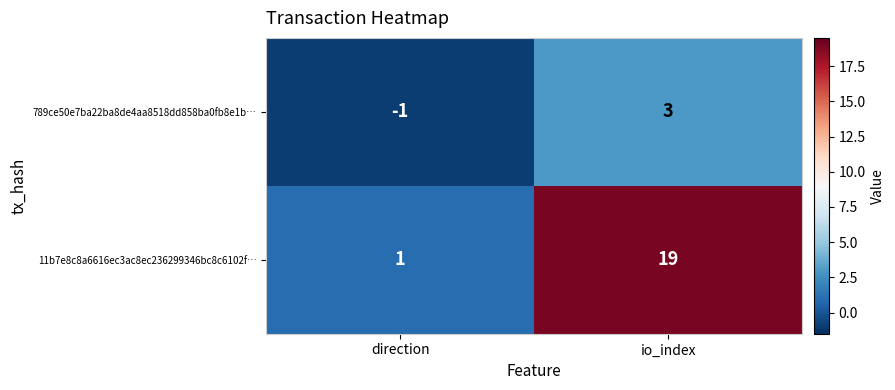

Reading left to right, extract all data points from this chart.

789ce50e7ba22ba8de4aa8518dd858ba0fb8e1b…: direction=-1	io_index=3
11b7e8c8a6616ec3ac8ec236299346bc8c6102f…: direction=1	io_index=19